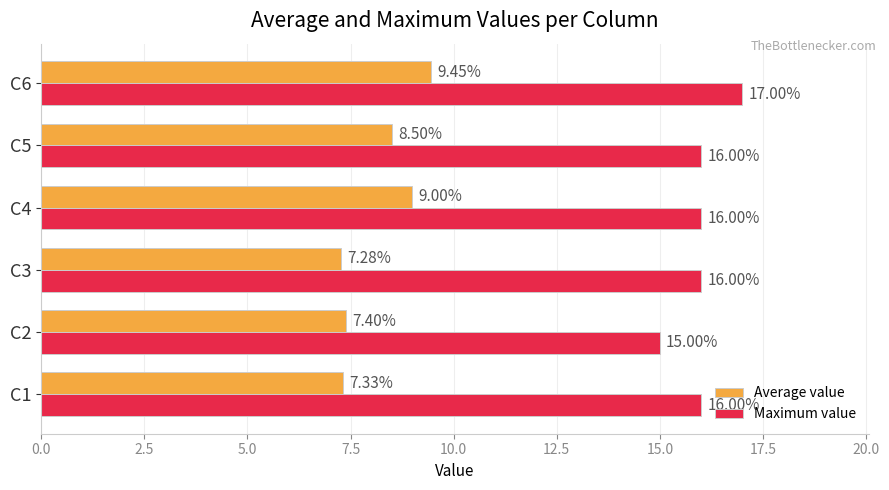

Between C3 and C5, which series saw the biggest shift?

Average value